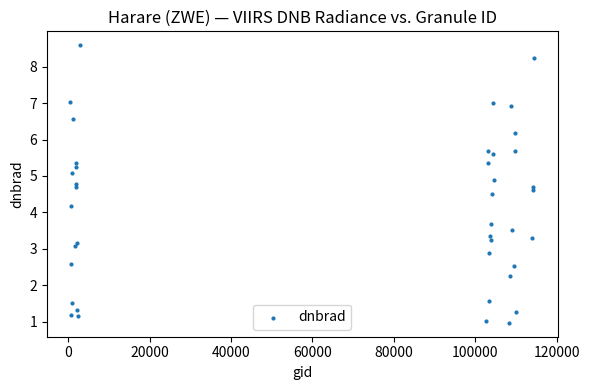

What Y value in the scatter plot is closest to 4?

4.2